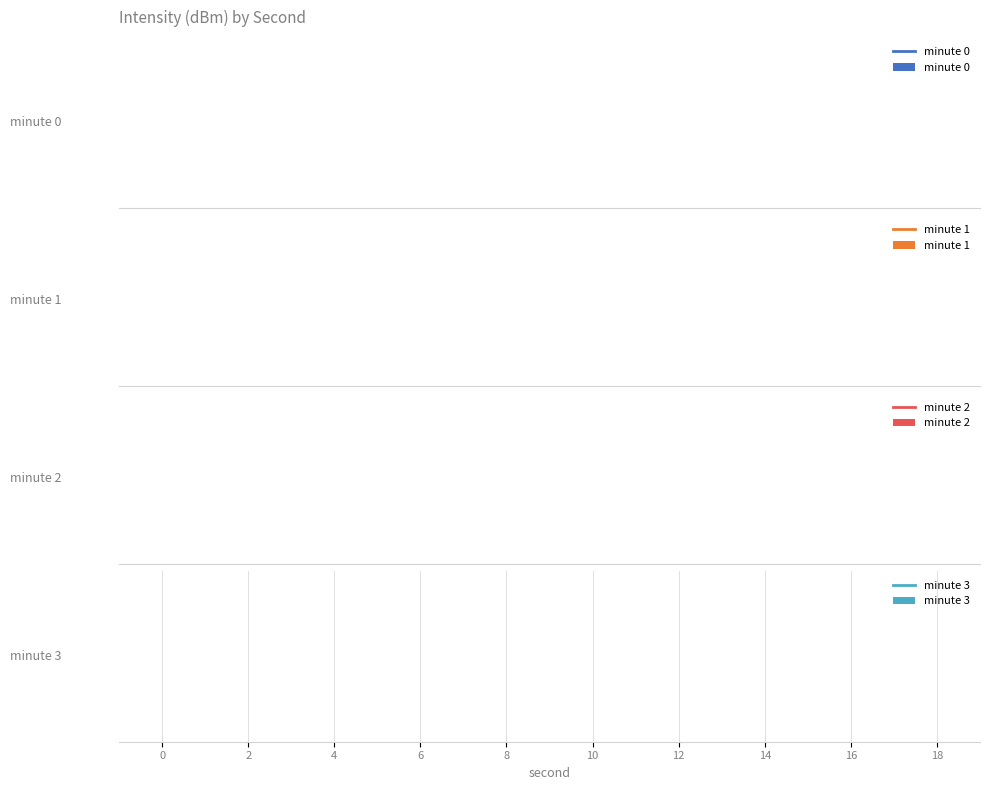

Count the number of categories in the chart.

10